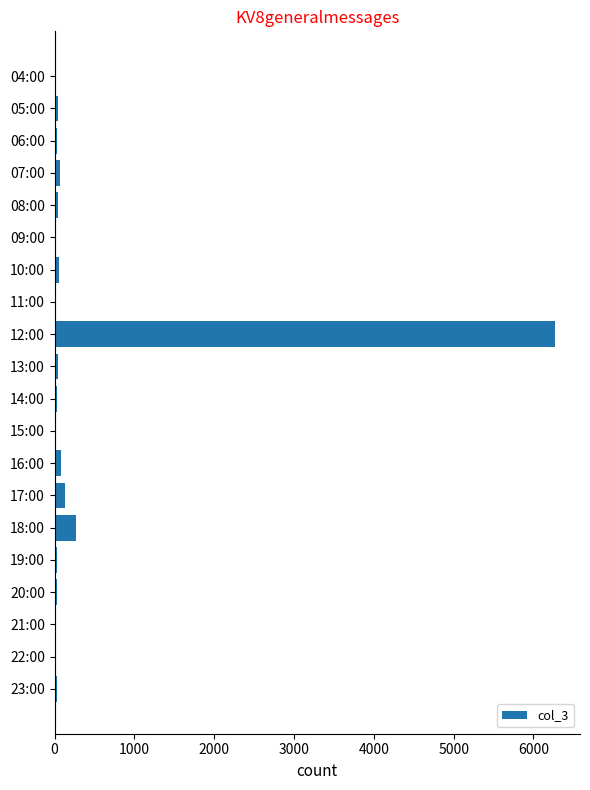

True or false: the data shows 37 at 05:00.

True